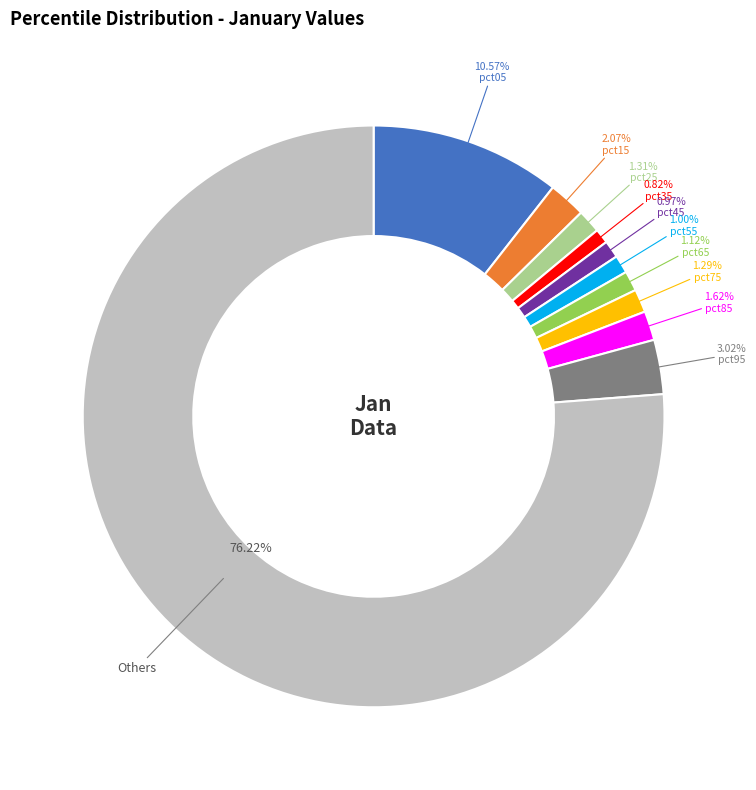

Which slice is the smallest?

pct35